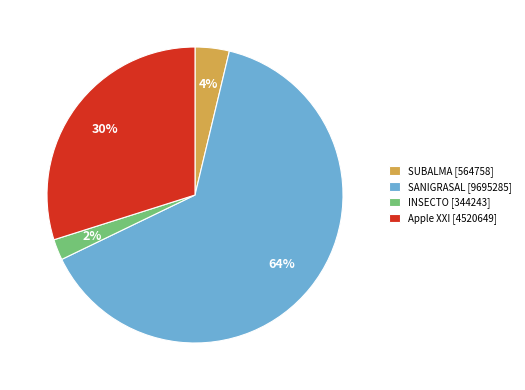

Do INSECTO [344243] and SANIGRASAL [9695285] together represent more than half of the pie?

Yes